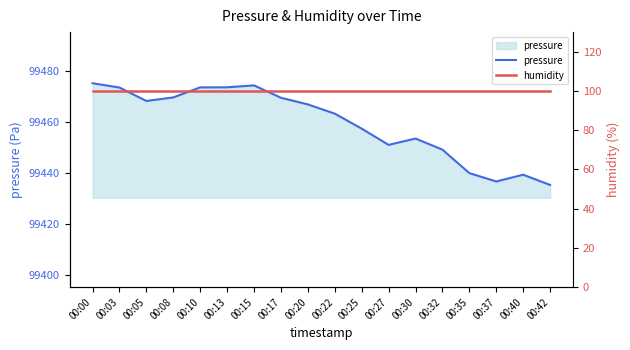

Which series has the largest total across all categories?

pressure